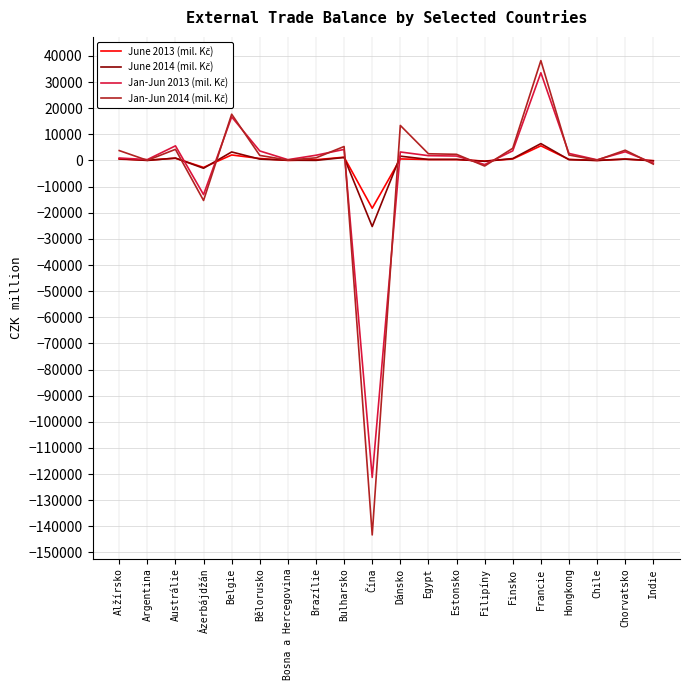

What is the total value across all series at Finsko?

9674